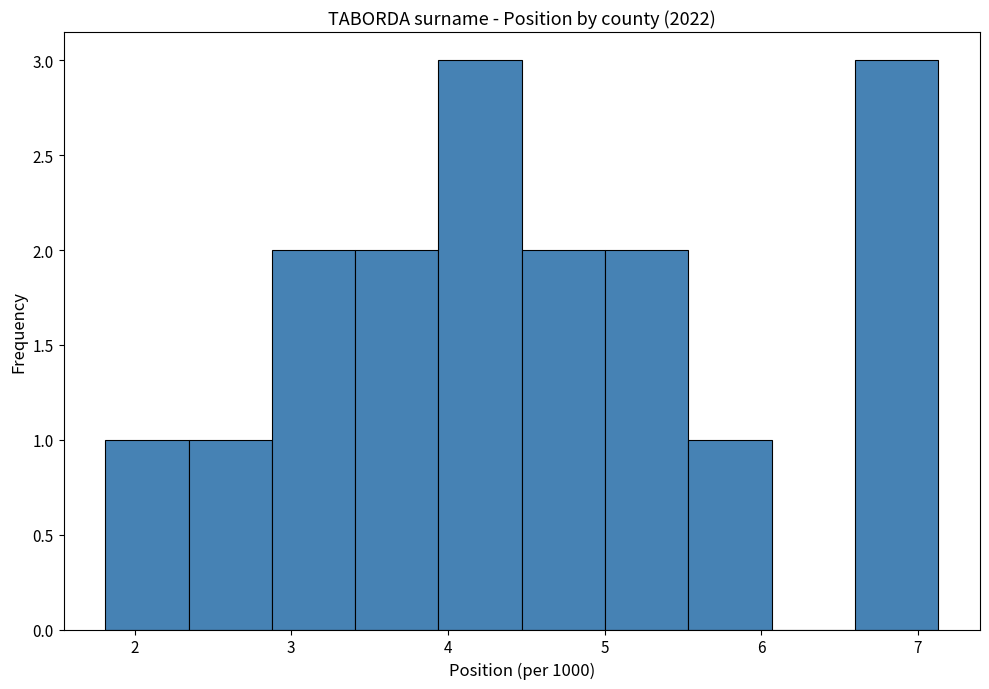

Reading left to right, transcribe this chart: for each bar, give the range it covers on the x-axis and its height. Neither the bar edges nor the heights are printed on the chart, so give them approximately, as read against the axes.

1.8 to 2.3: 1
2.3 to 2.9: 1
2.9 to 3.4: 2
3.4 to 3.9: 2
3.9 to 4.5: 3
4.5 to 5.0: 2
5.0 to 5.5: 2
5.5 to 6.1: 1
6.1 to 6.6: 0
6.6 to 7.1: 3